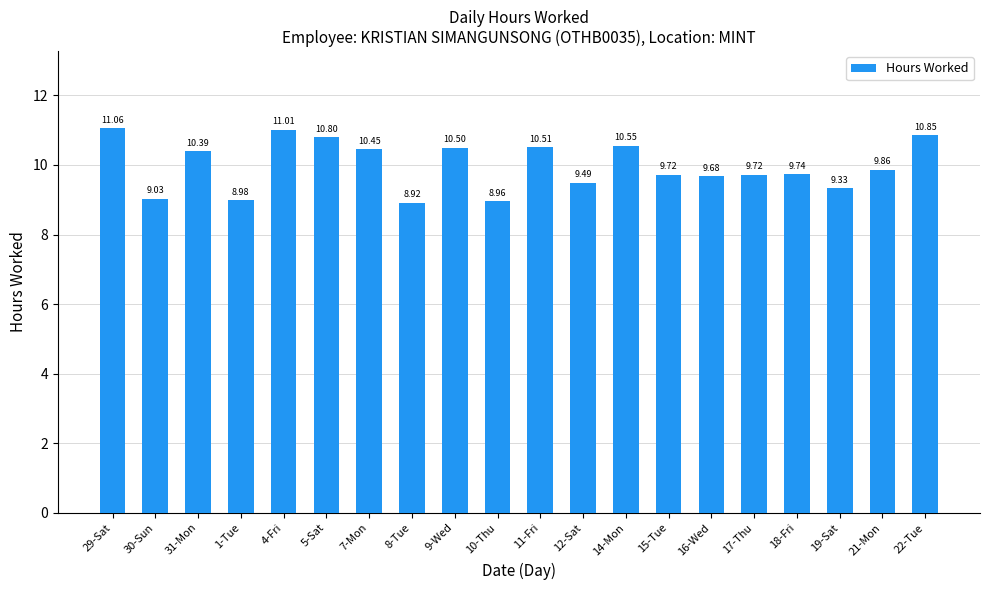

What is the average value?

10.0